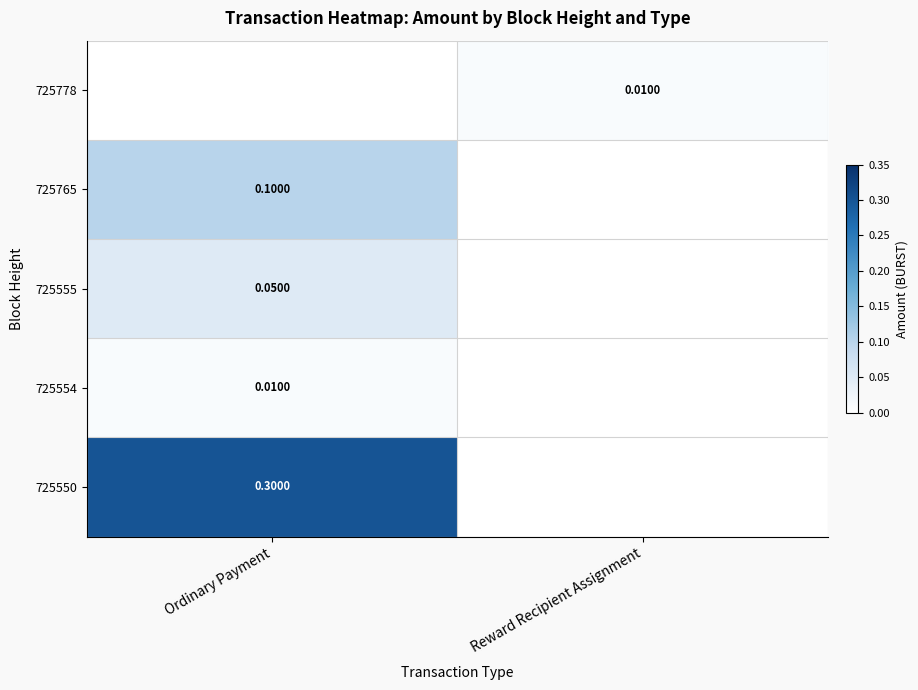

Is the value of 725765 at Ordinary Payment greater than the value of 725555 at Ordinary Payment?

Yes